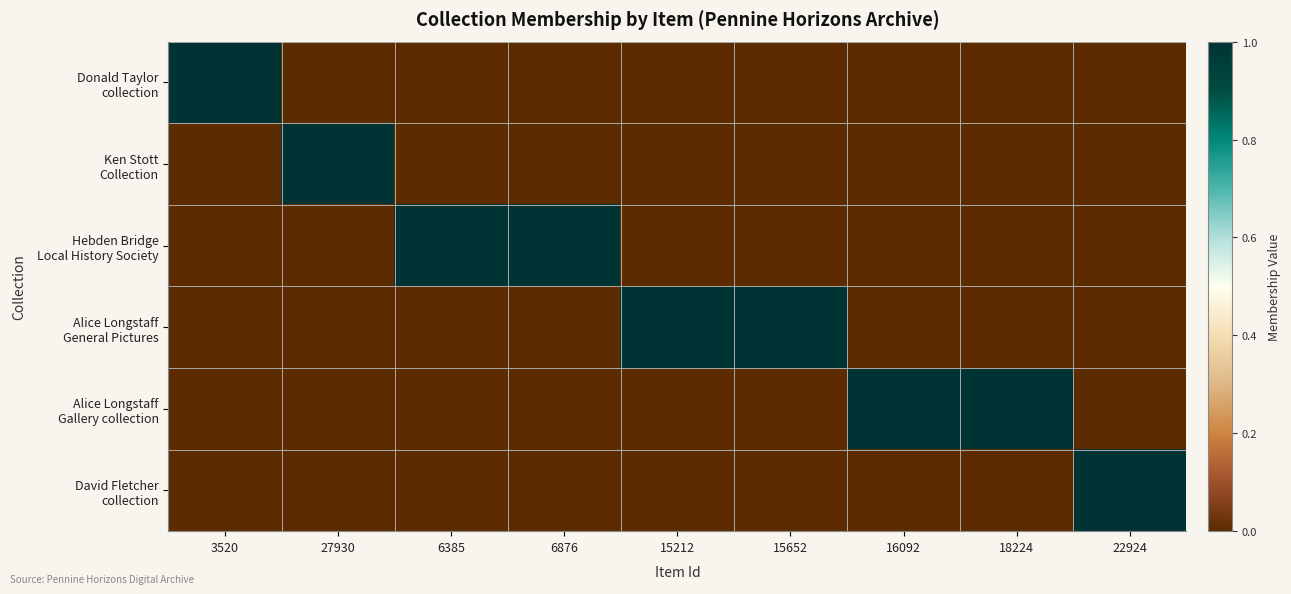

At how many categories does at least one series exceed 0?

9